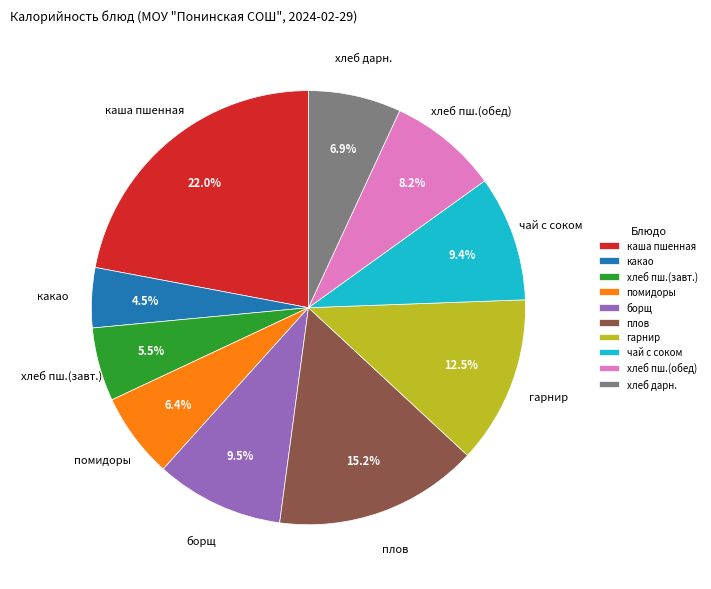

What is the largest slice in the pie chart?

каша пшенная